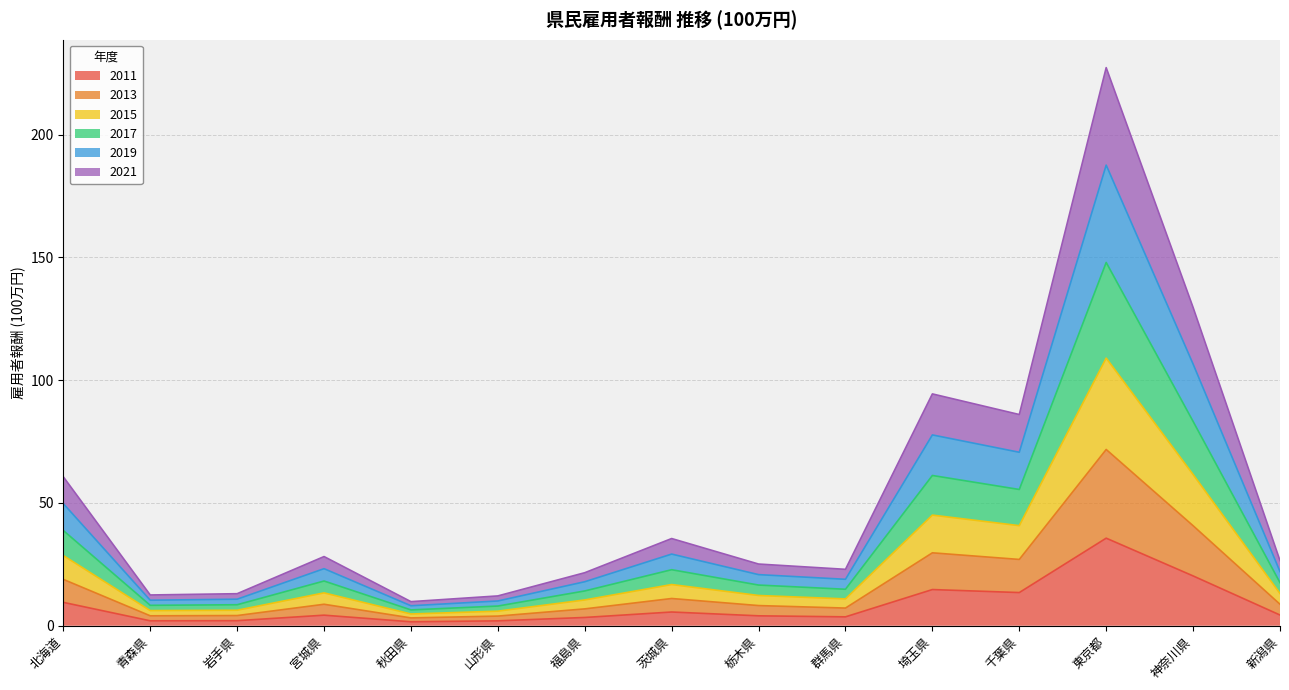

How many data points in 2011 are above 4?

9